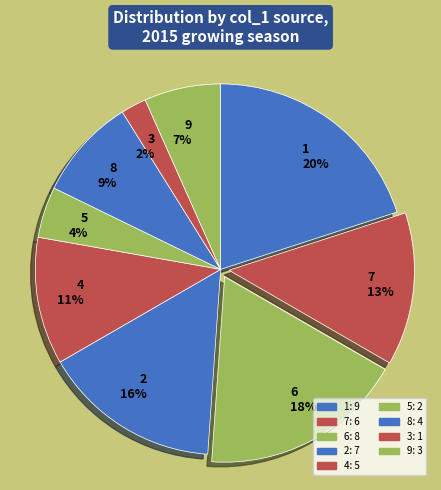

True or false: 9 accounts for 7% of the total.

True